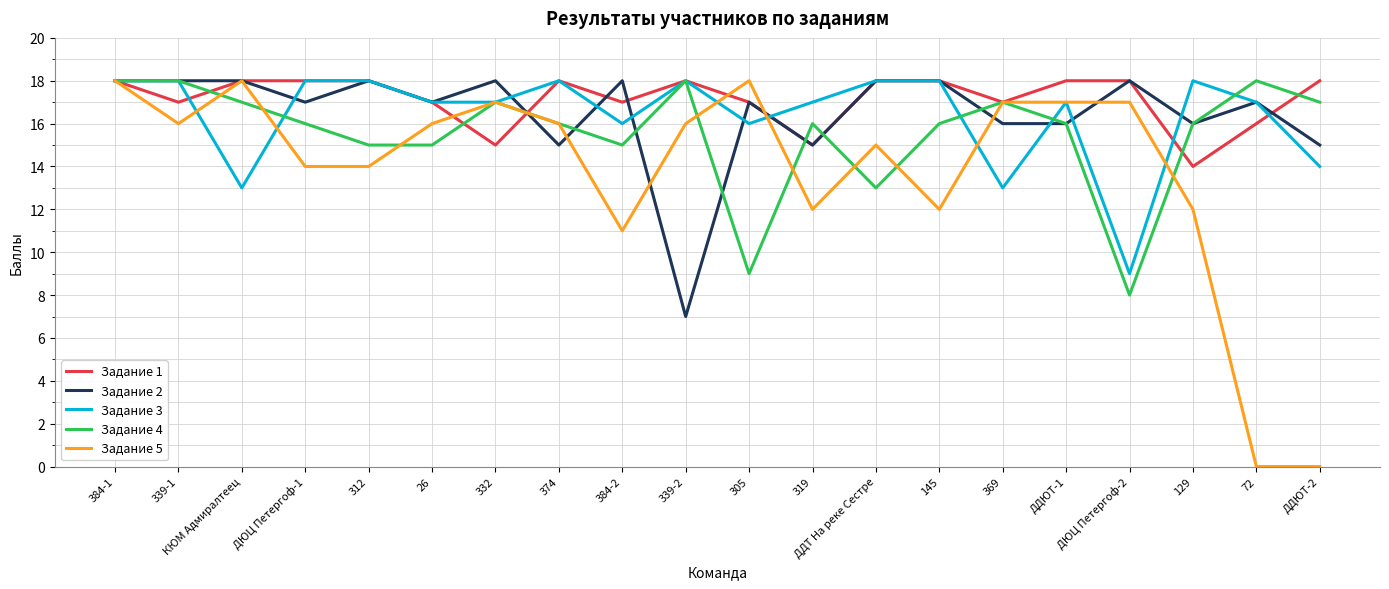

What is the total value across all series at ДЮЦ Петергоф-1?

83